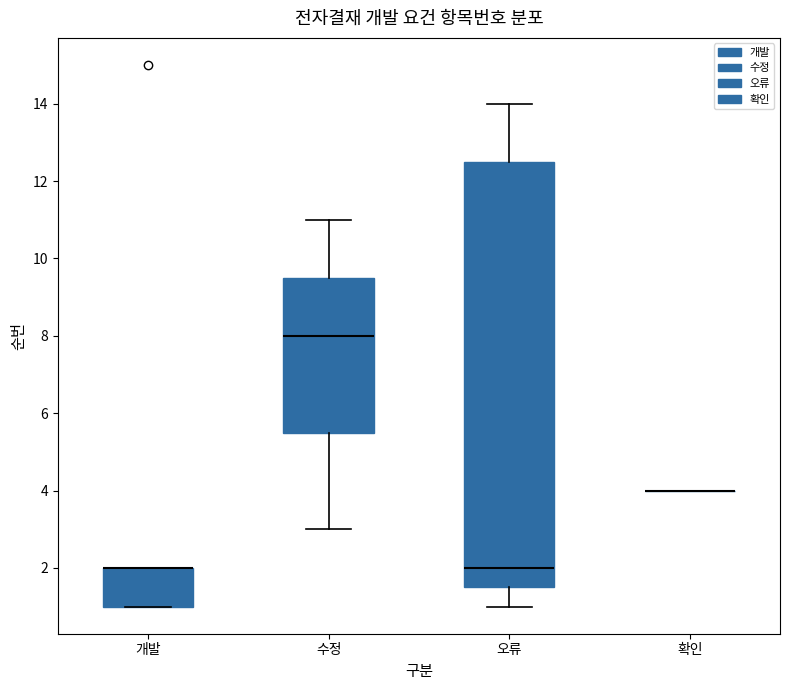

Which box is the tallest, from its lower edge to its upper edge?

오류